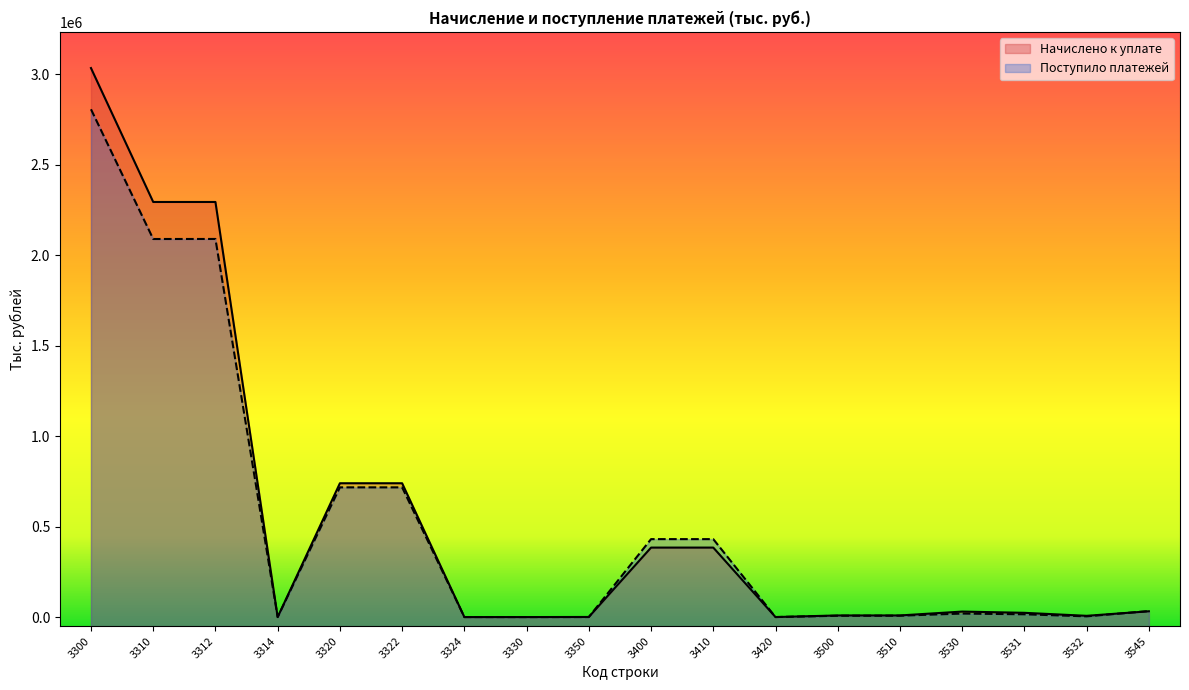

Which category has the lowest value in the Поступило платежей series?

3314